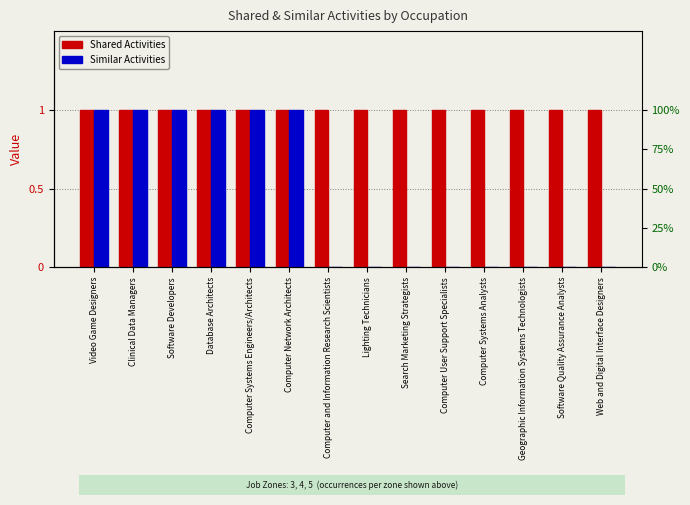

What is the greatest value displayed?

1